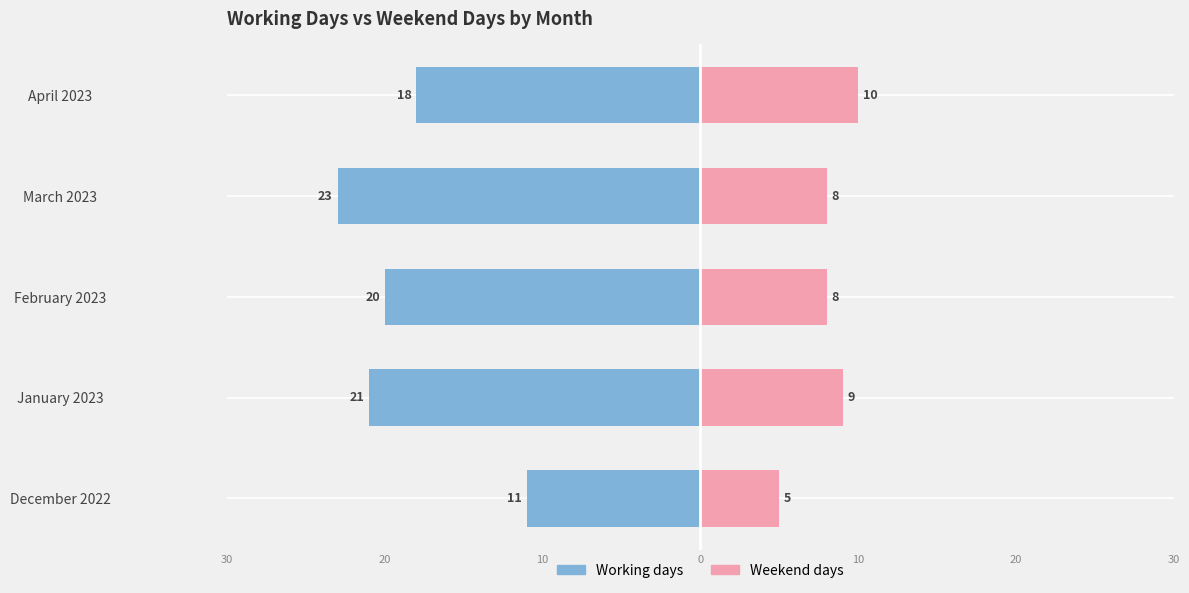

How many bars are there in total?

10